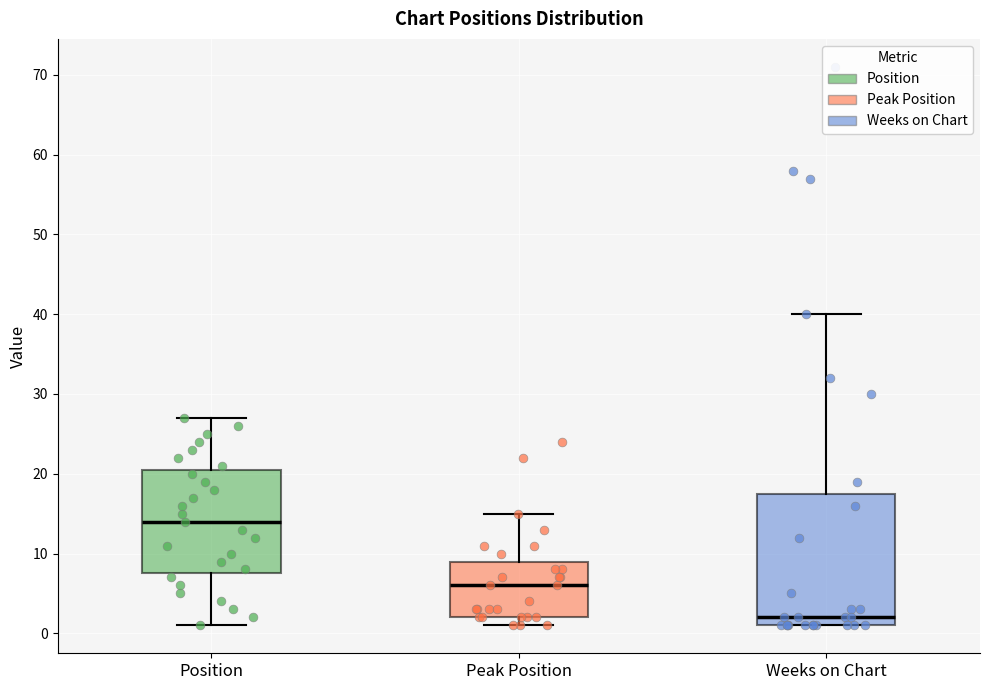

Which box is the tallest, from its lower edge to its upper edge?

Weeks on Chart